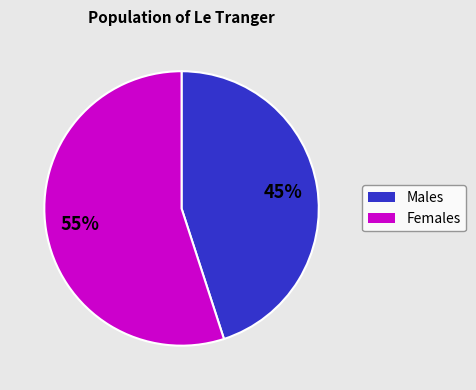

Is it true that Males is 38% of the pie?

False